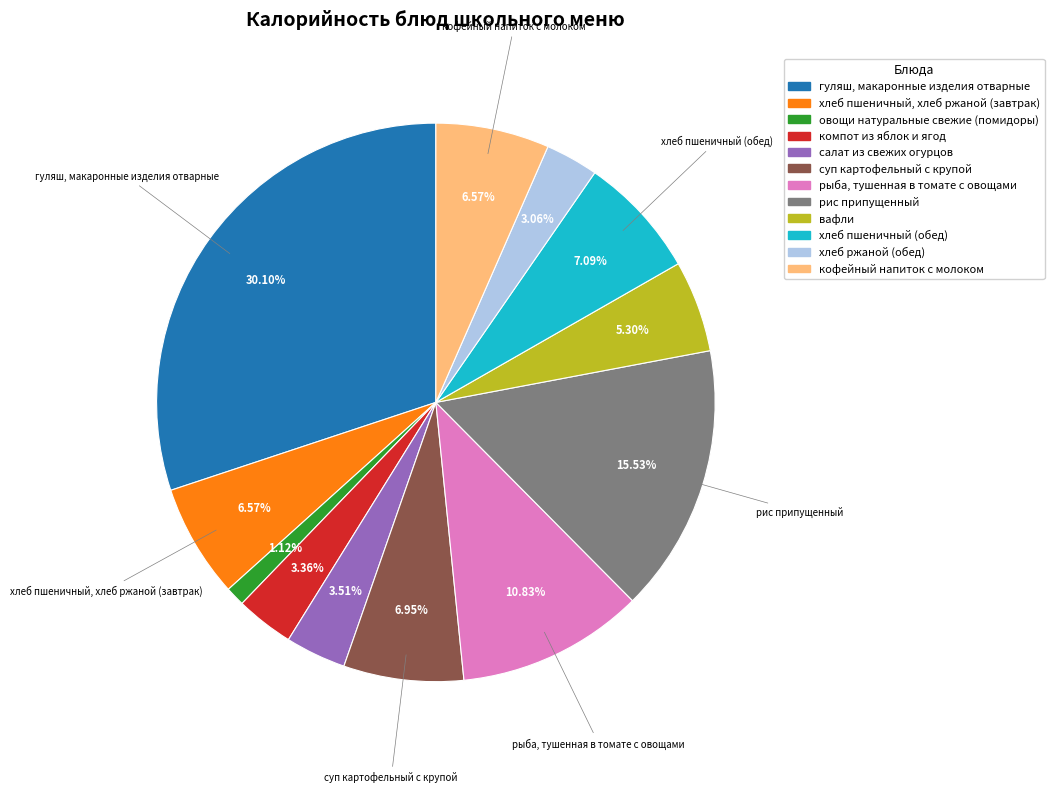

Combined, do хлеб пшеничный, хлеб ржаной (завтрак) and овощи натуральные свежие (помидоры) account for over 50%?

No